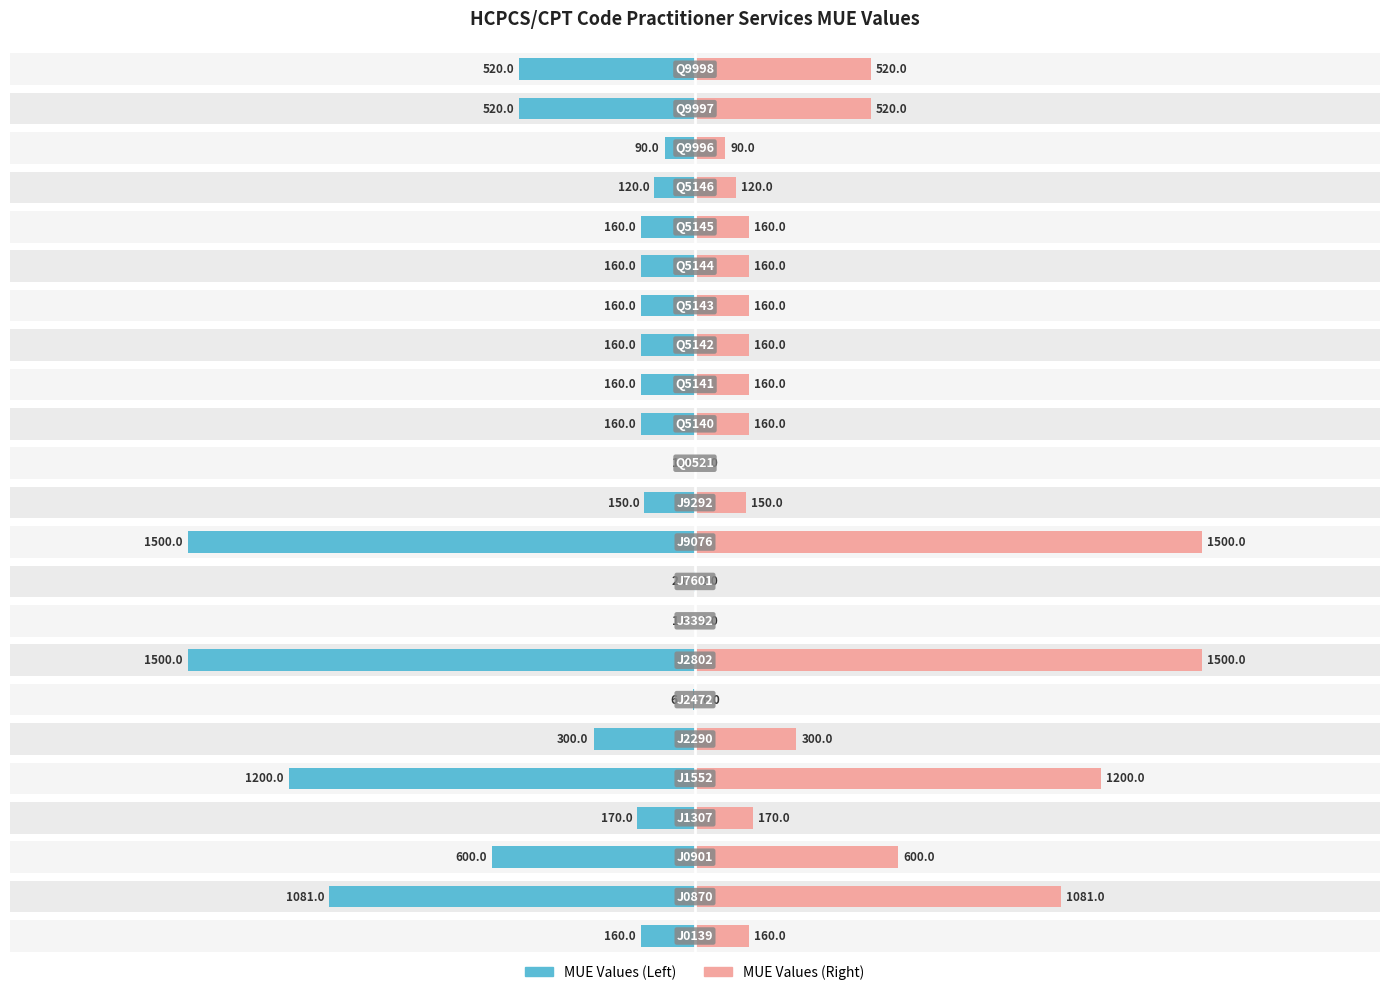

Are the bars grouped side by side (vs. stacked)?

Yes